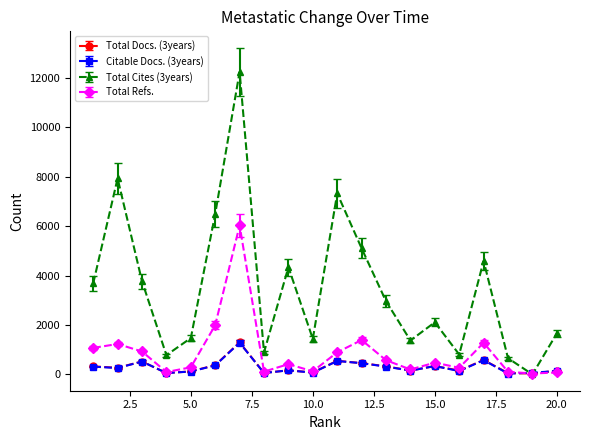

Which series has the largest total across all categories?

Total Cites (3years)